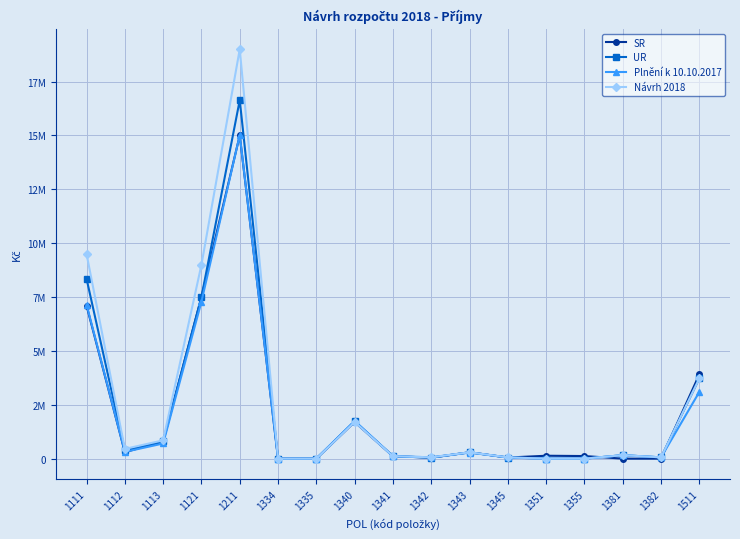

Reading right to left, extract all data points from this chart.

SR: 1511=3907000.0	1382=0.0	1381=0.0	1355=120000.0	1351=135000.0	1345=50000.0	1343=295000.0	1342=45000.0	1341=115000.0	1340=1700000.0	1335=1000.0	1334=1000.0	1211=15000000.0	1121=7500000.0	1113=800000.0	1112=300000.0	1111=7100000.0
UR: 1511=3725000.0	1382=60000.0	1381=160000.0	1355=0.0	1351=0.0	1345=50000.0	1343=295000.0	1342=45000.0	1341=115000.0	1340=1740000.0	1335=1000.0	1334=1200.0	1211=16640000.0	1121=7500000.0	1113=800000.0	1112=380000.0	1111=8350000.0
Plnění k 10.10.2017: 1511=3097532.3	1382=58573.1	1381=160784.1	1355=0.0	1351=0.0	1345=58530.0	1343=280821.0	1342=62860.0	1341=110779.0	1340=1747262.5	1335=0.0	1334=1191.0	1211=15015522.2	1121=7284934.7	1113=703150.1	1112=313552.3	1111=7149838.1
Návrh 2018: 1511=3725000.0	1382=60000.0	1381=160000.0	1355=0.0	1351=0.0	1345=58000.0	1343=295000.0	1342=62000.0	1341=115000.0	1340=1700000.0	1335=1000.0	1334=1000.0	1211=19000000.0	1121=9000000.0	1113=850000.0	1112=450000.0	1111=9500000.0